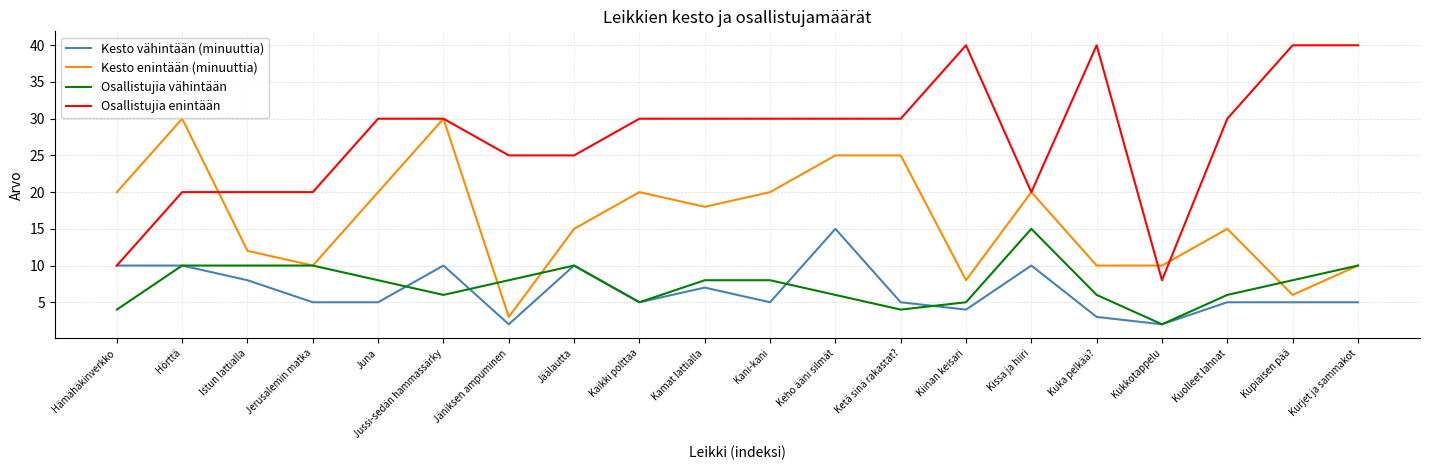

True or false: Osallistujia enintään has a value of 30 at Ketä sinä rakastat?.

True